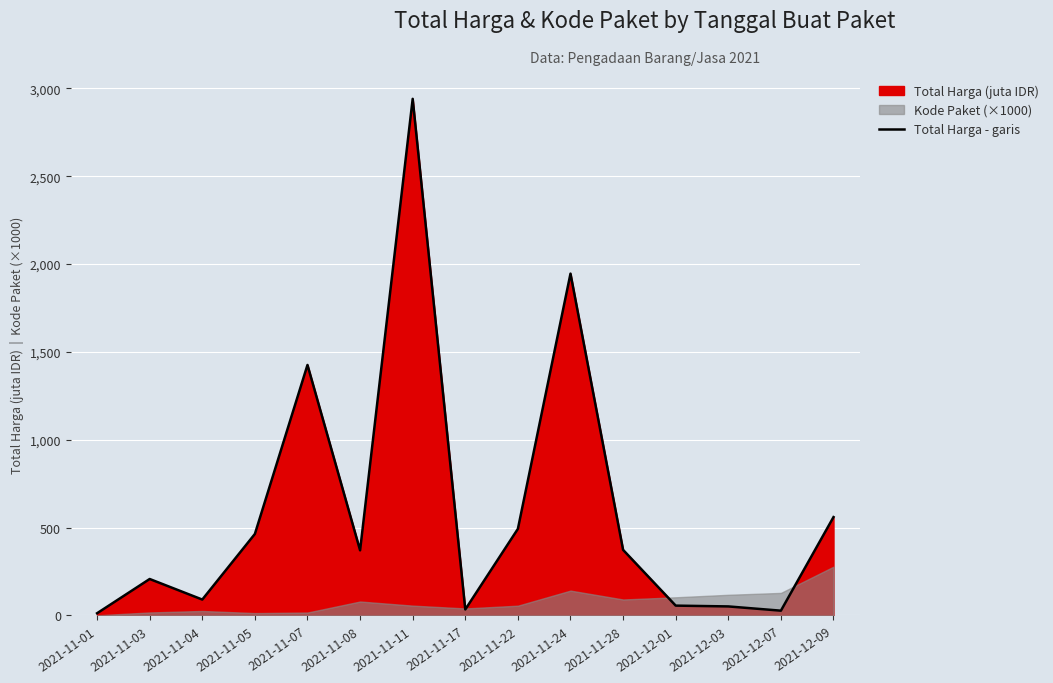

The value at 2021-11-08 is 370.8. True or false?

True